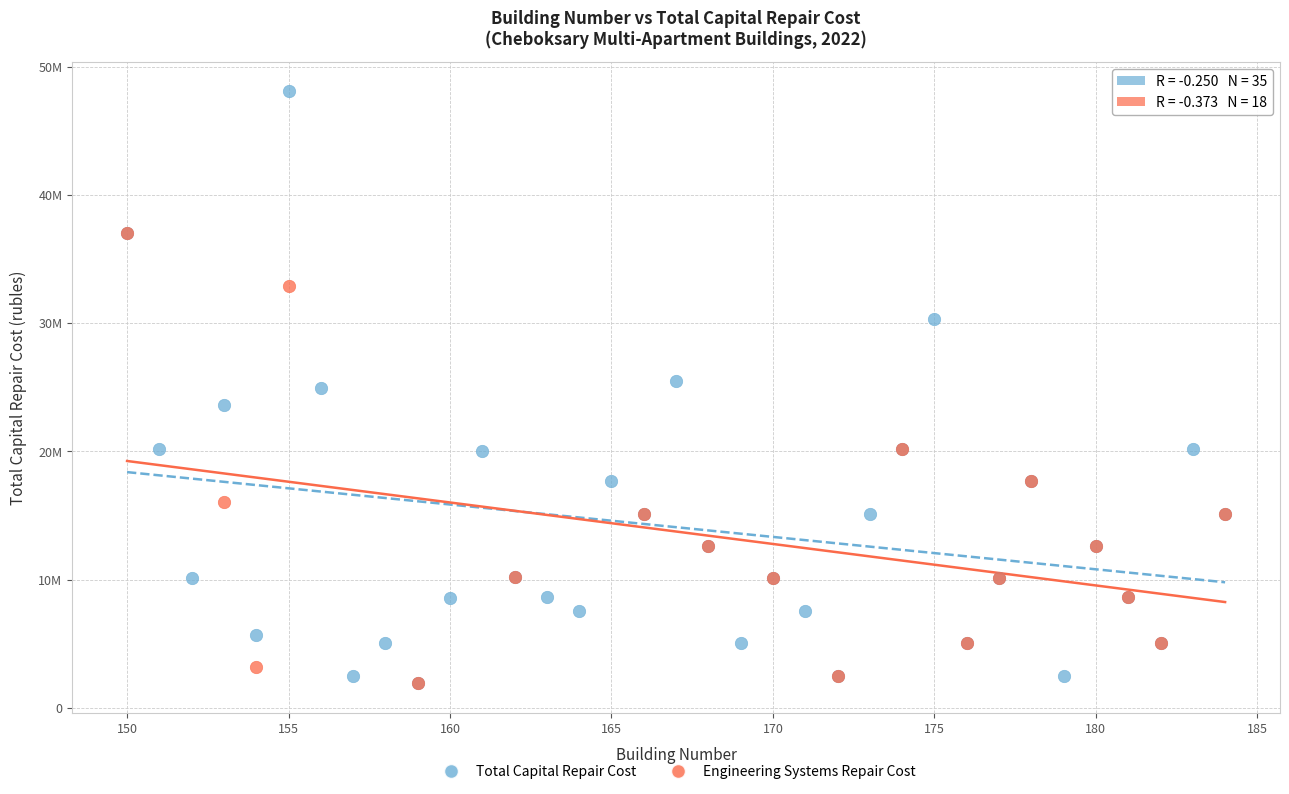

Which series has the widest spread of Y values?

Total Capital Repair Cost